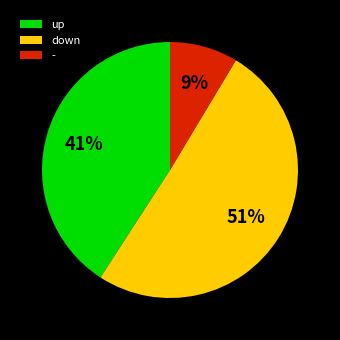

Is there any slice that represents more than half of the pie?

Yes